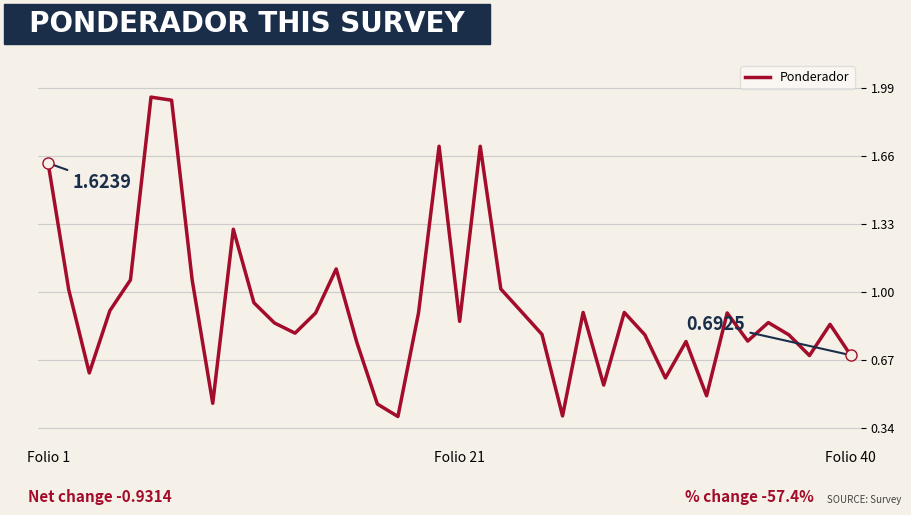

How many lines are shown in the chart?

1